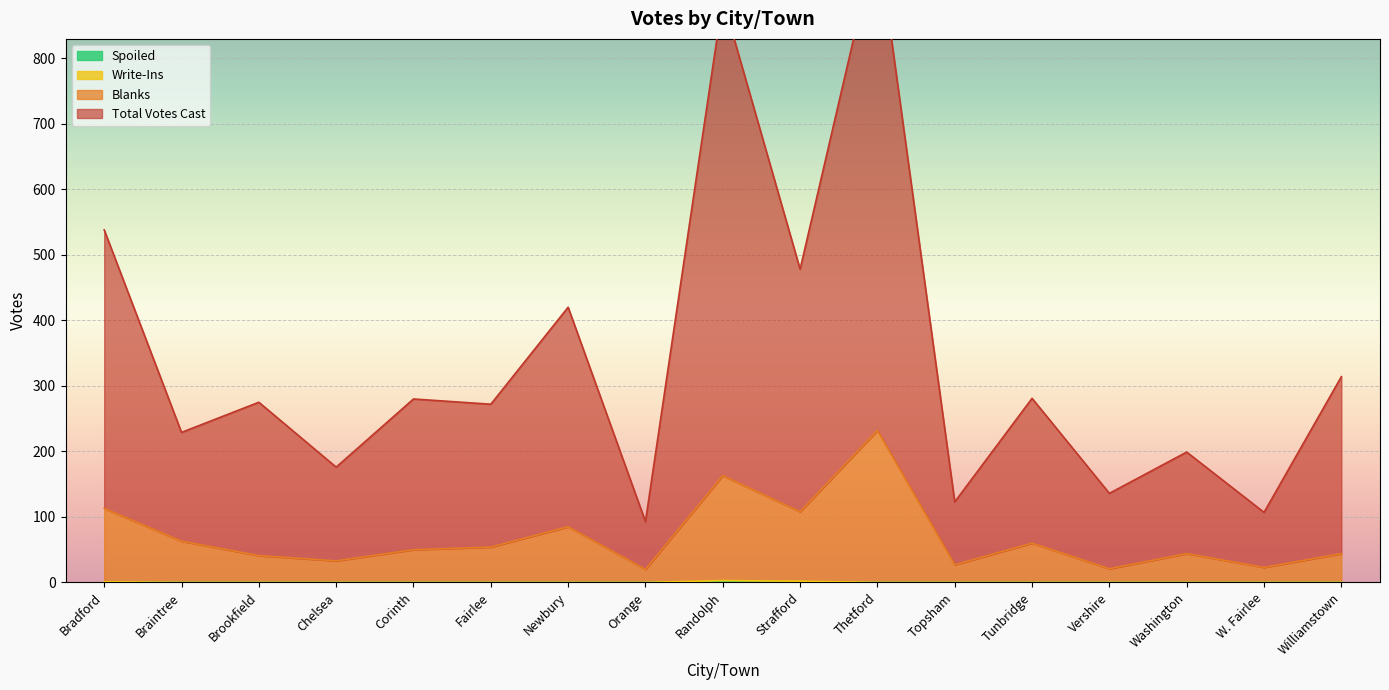

Is it true that Spoiled equals 0 at Bradford?

True